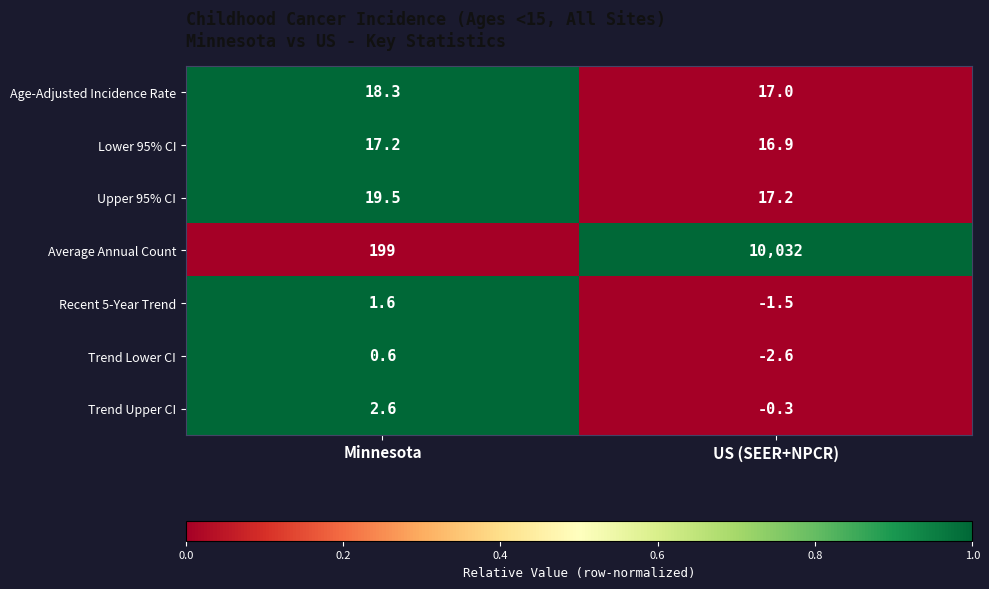

What is the sum of the Trend Upper CI values at Minnesota and US (SEER+NPCR)?

2.3